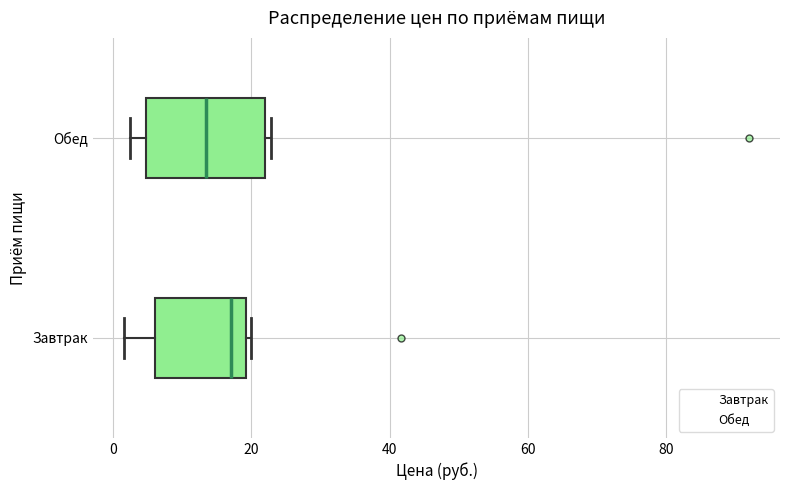

Reading bottom to top, read every box against the x-axis: the position of its median line, the range the box covers, and the ends of its whiskers. The values are not printed on the chart, so give them approximately, as read against the axis.

Завтрак: median 18, box 6 to 20, whiskers 2 to 20 (just right of the box's right edge)
Обед: median 14, box 4 to 22, whiskers 2 to 22 (just right of the box's right edge)